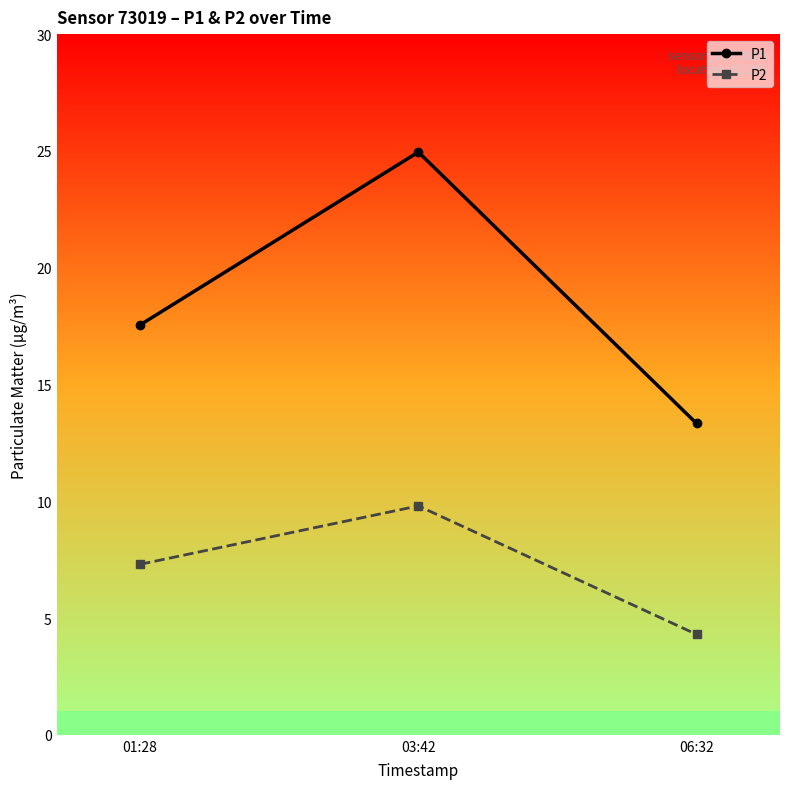

What is the difference between the second highest and minimum values in the P1 series?

4.2